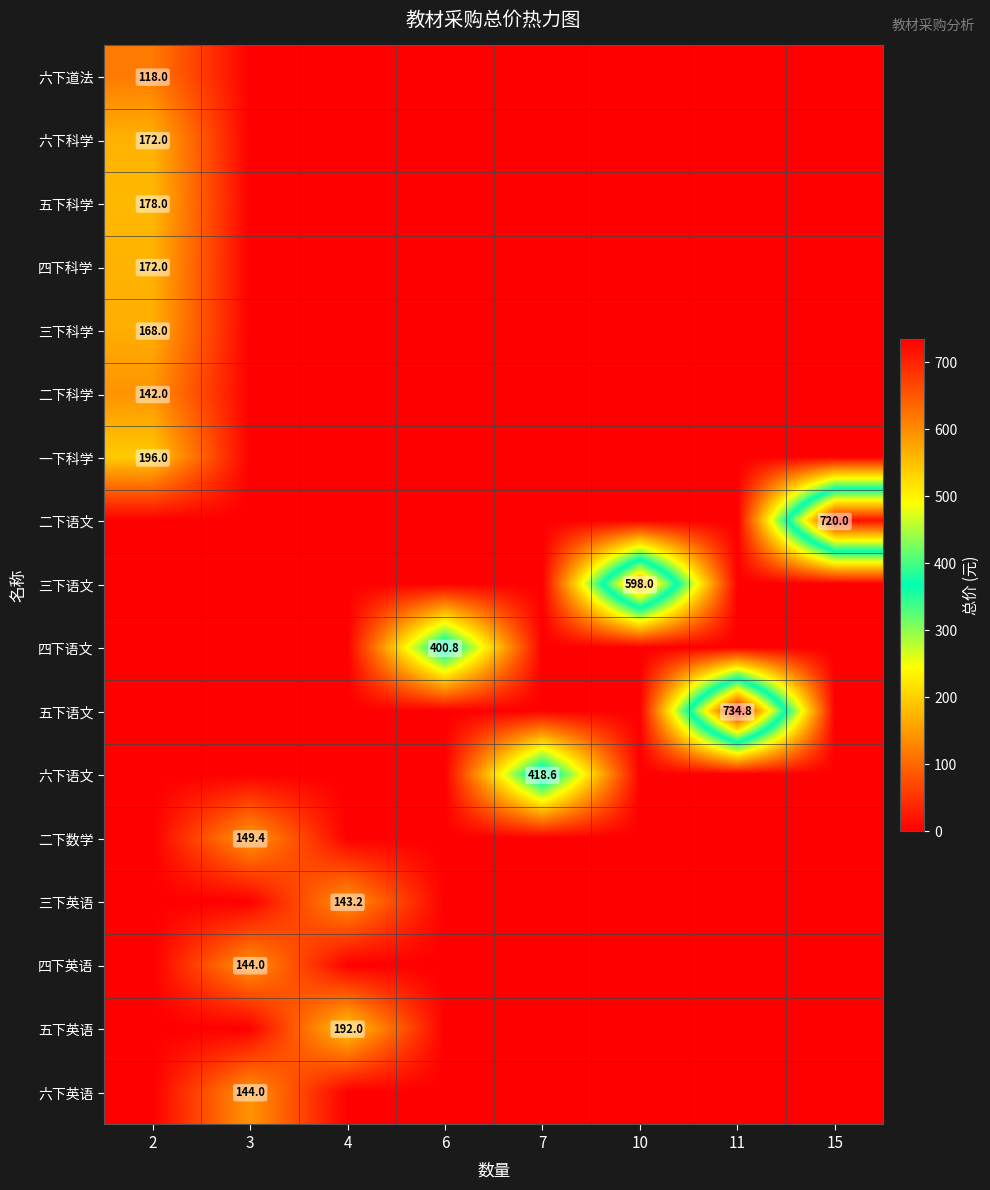

Is it true that 三下英语 equals 189.2 at 4?

False